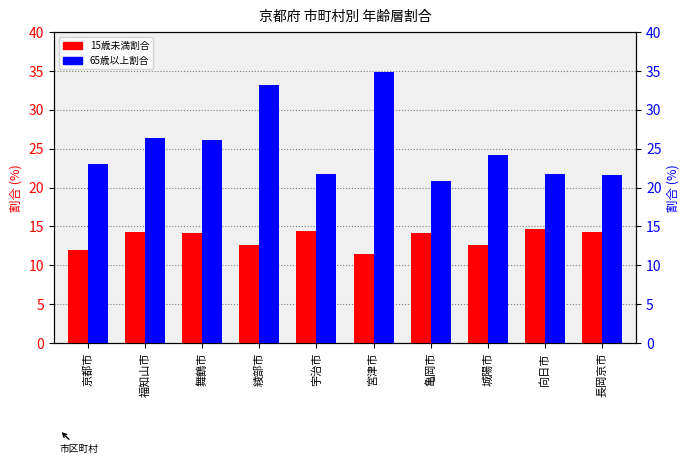

How many bars are there in each group?

2